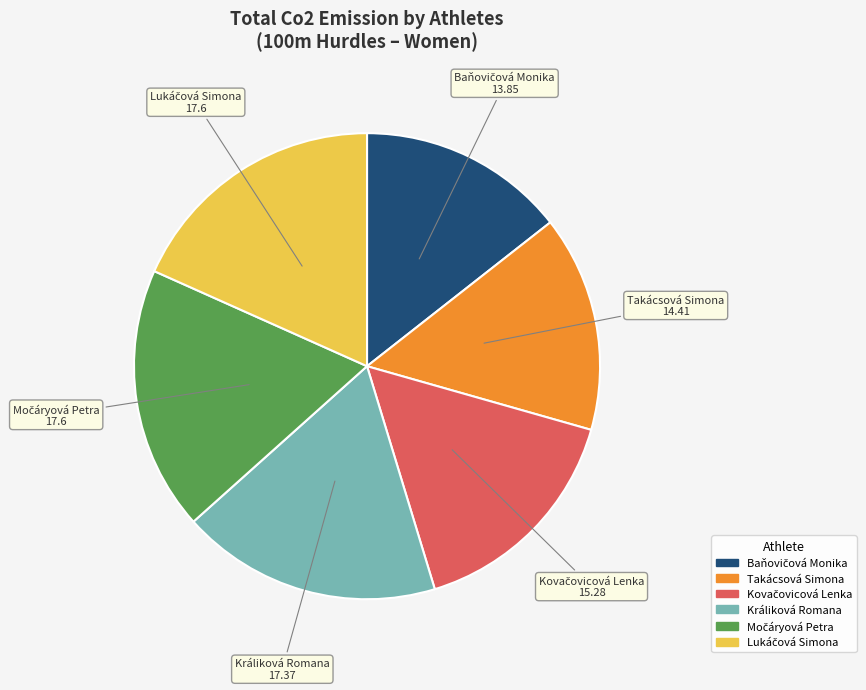

How many segments does this pie chart have?

6